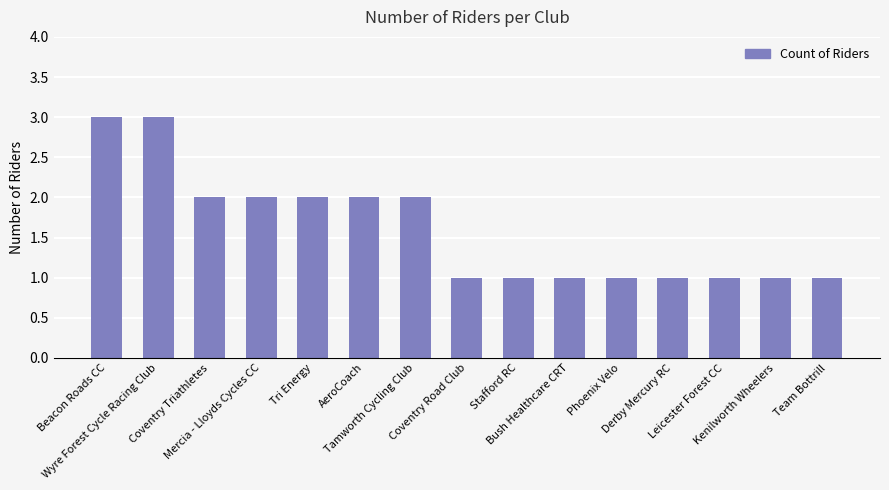

What is the greatest value displayed?

3